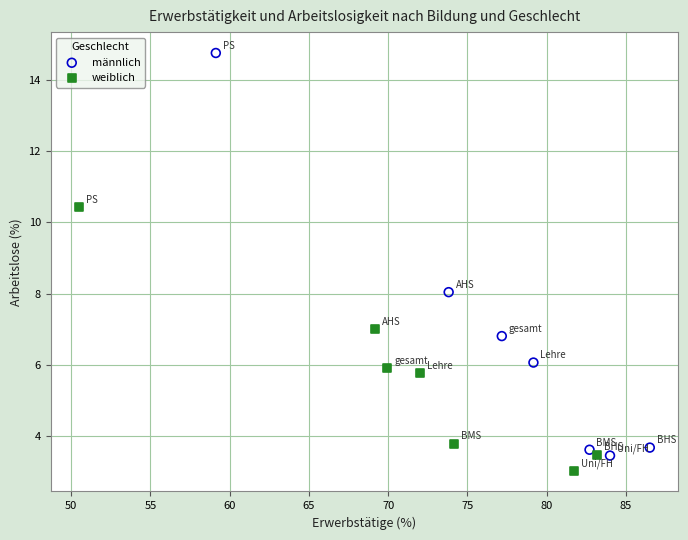

Which series contains the highest Y value?

männlich